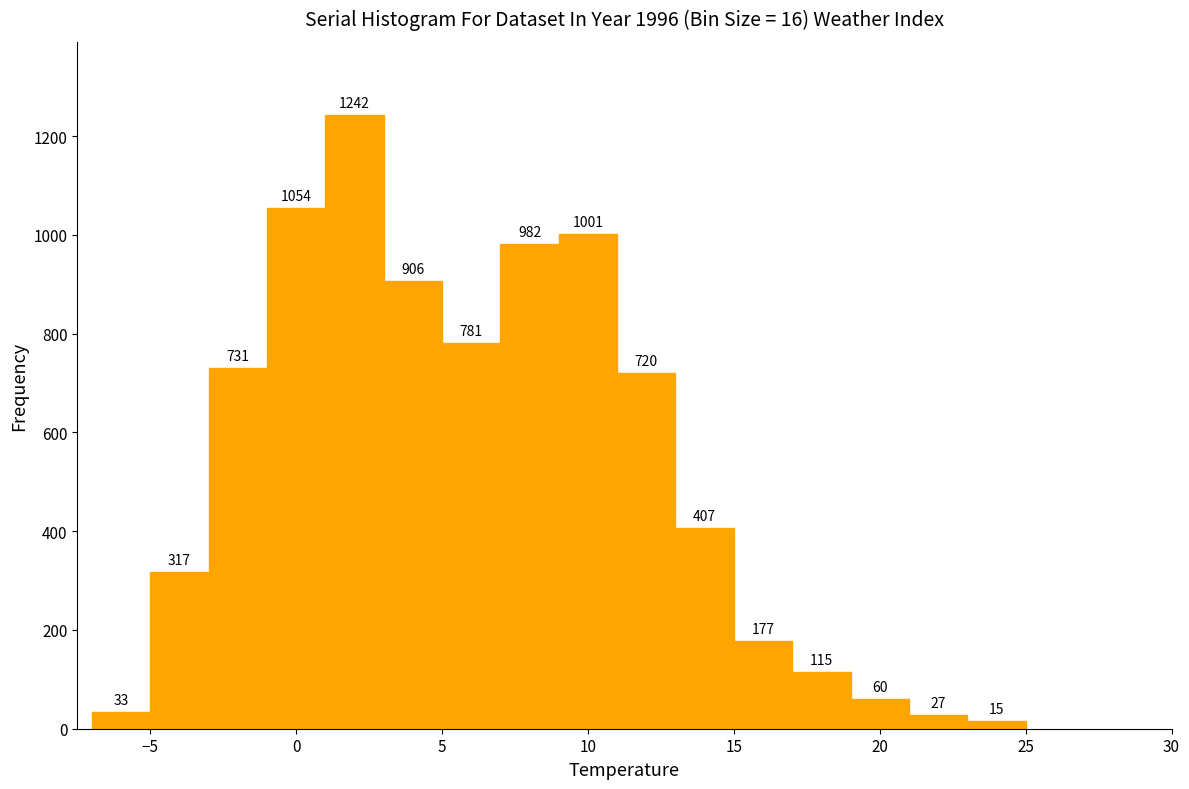

How tall is the bar that spans 19 to 21 on the x-axis?

60